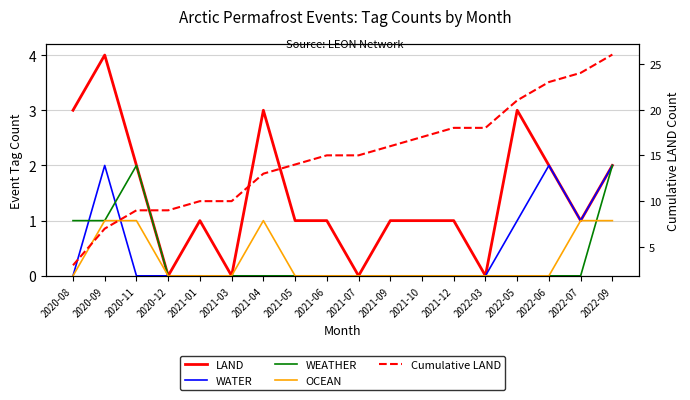

Count the number of data series in this chart.

5